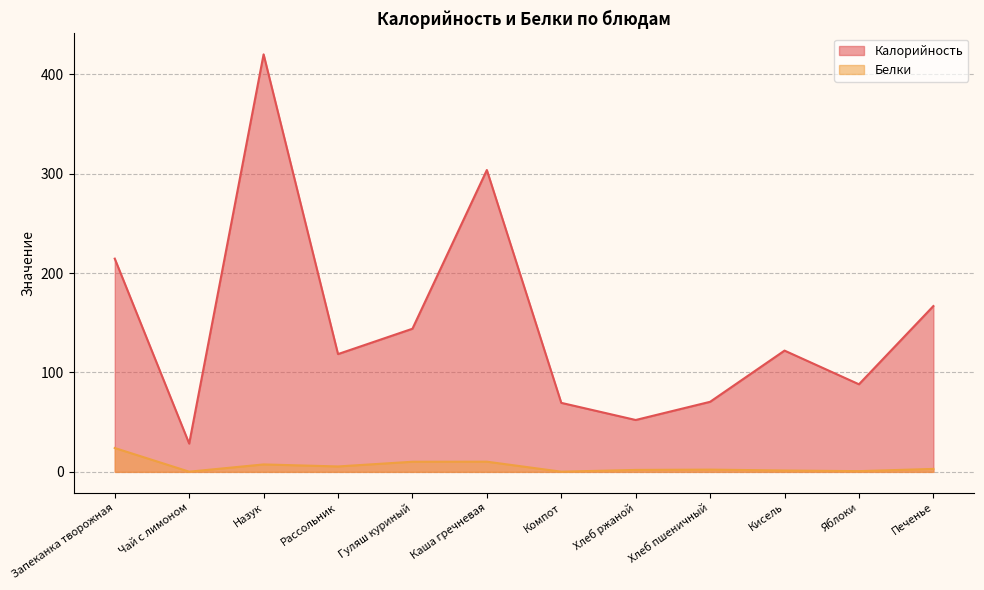

What is the minimum value shown in the chart?

0.2